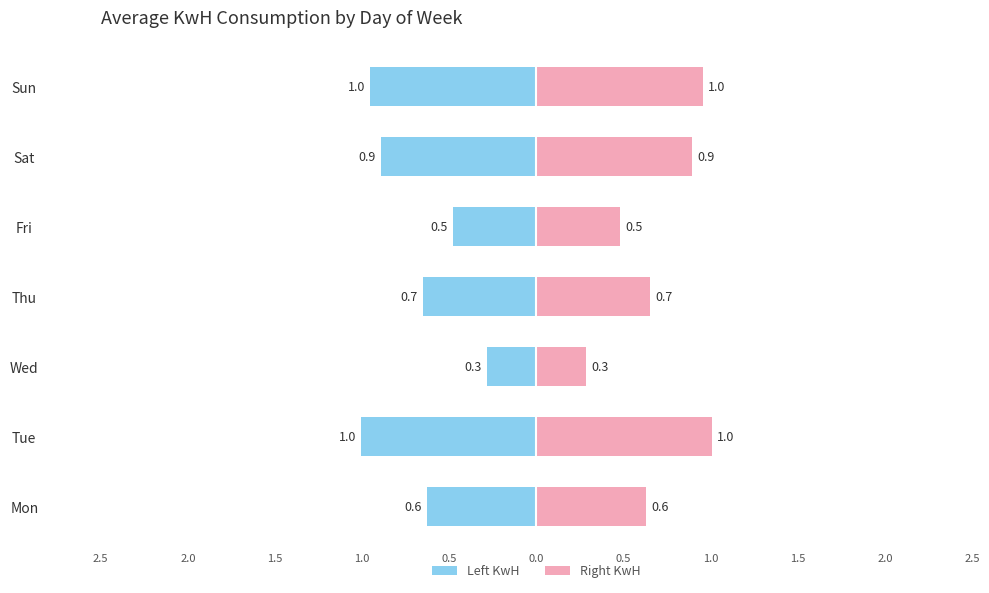

Is the value of Left (KwH) at Thu greater than the value of Right (KwH) at Tue?

No